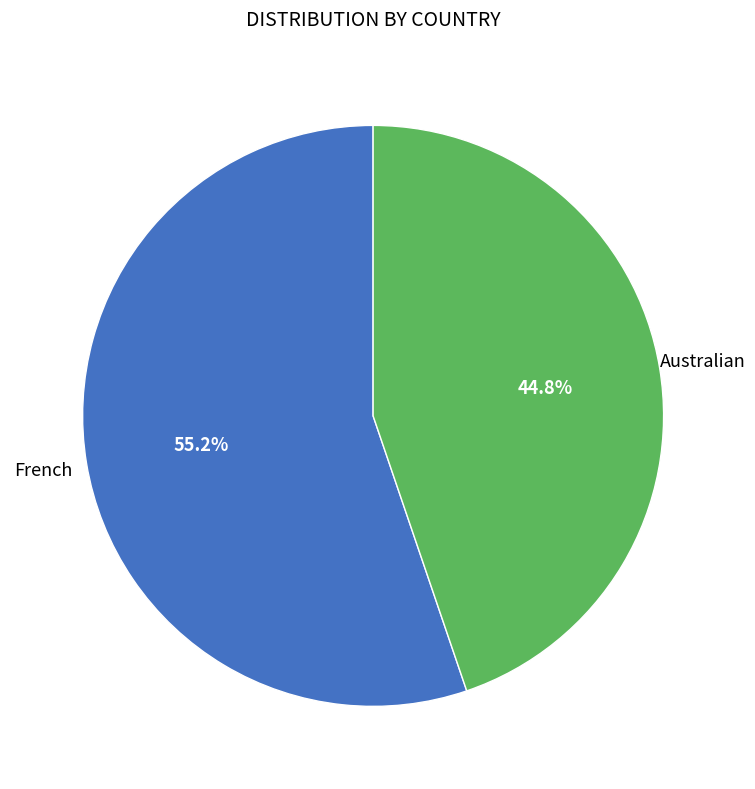

To the nearest percent, what is the difference between the largest and smallest slice percentages?

10%